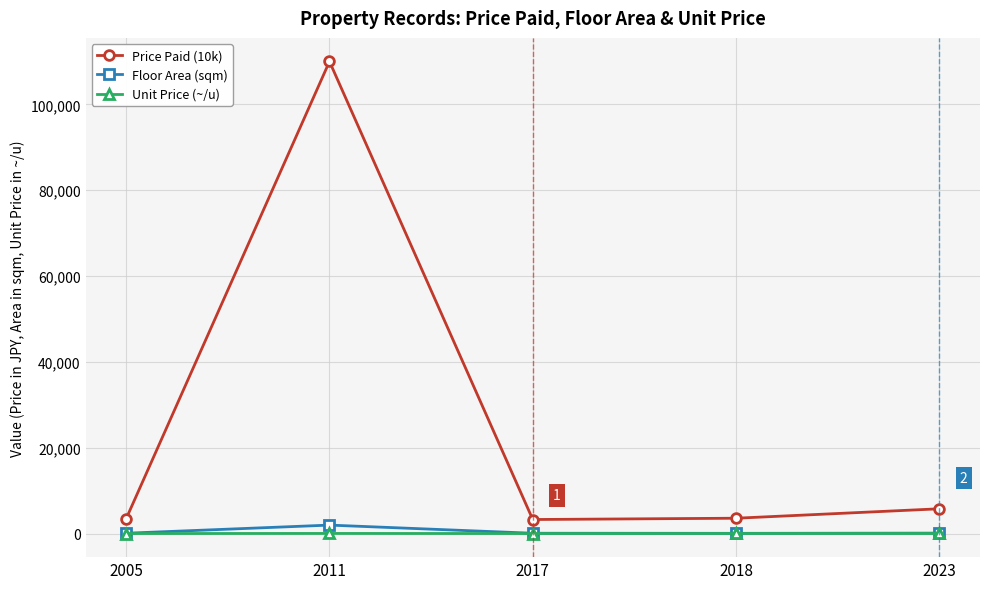

Which series has the largest total across all categories?

Price Paid (10k)